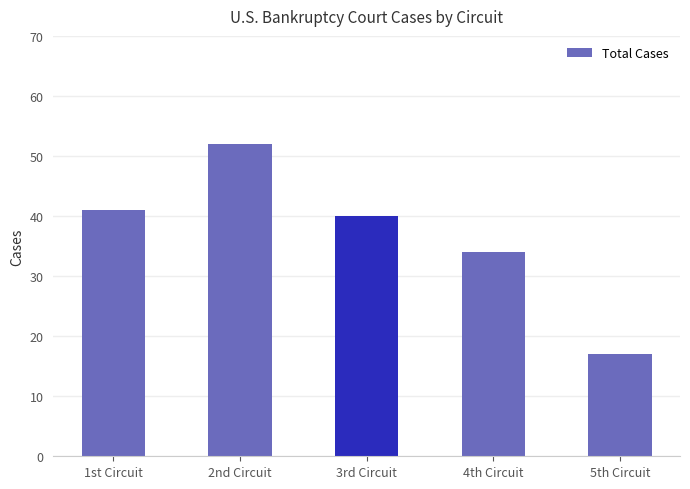

What is the change in value from 1st Circuit to 4th Circuit?

-7